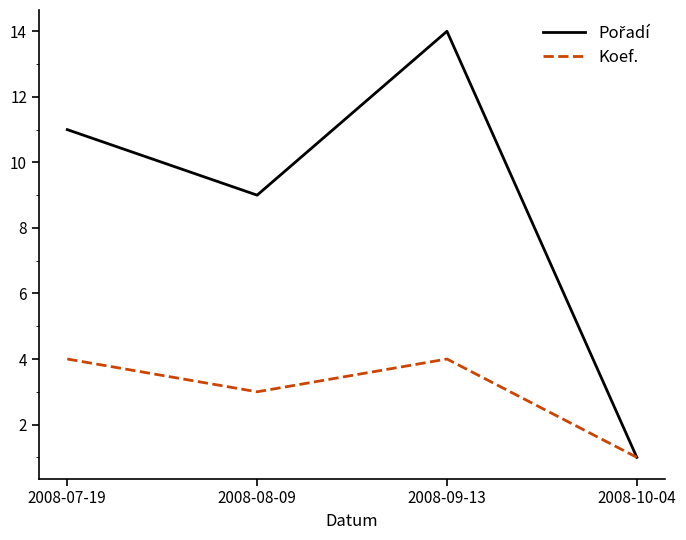

What position from the left is 2008-09-13?

3